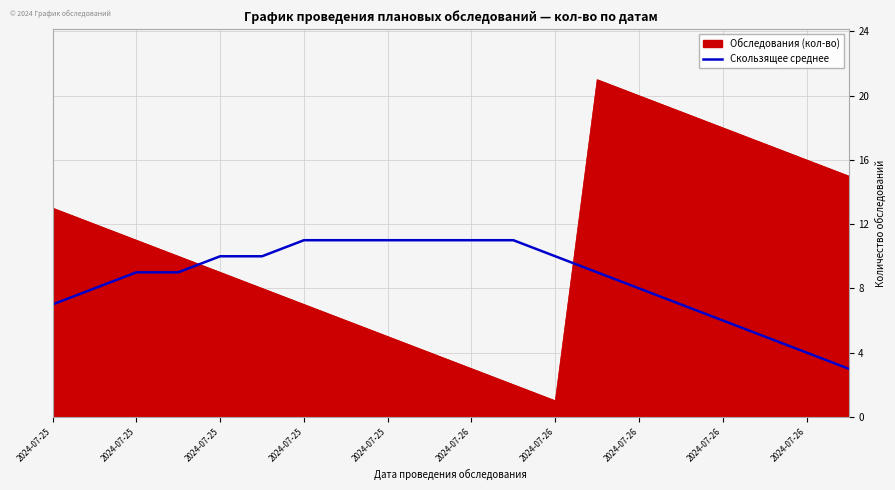

What is the lowest value of the Скользящее среднее series?

3